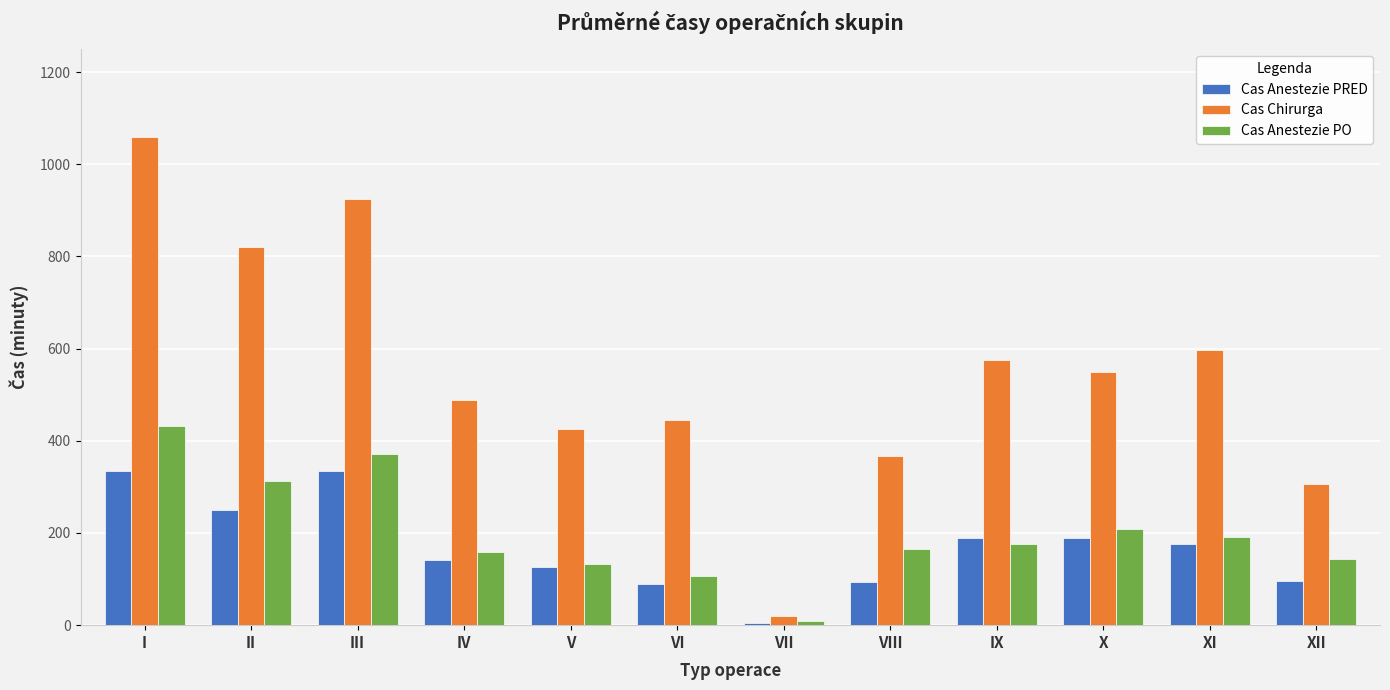

What is the difference between the Cas Chirurga values at VI and IV?

42.6